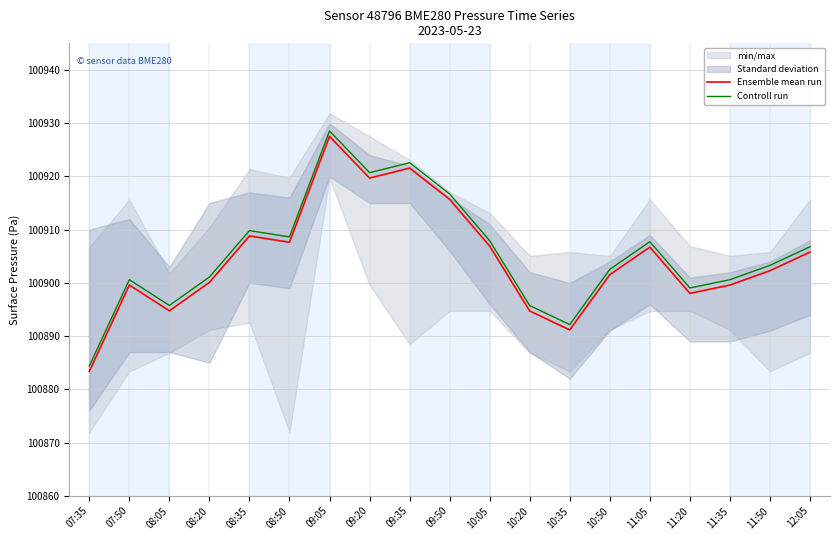

Between 08:35 and 10:20, which series saw the biggest shift?

Controll run